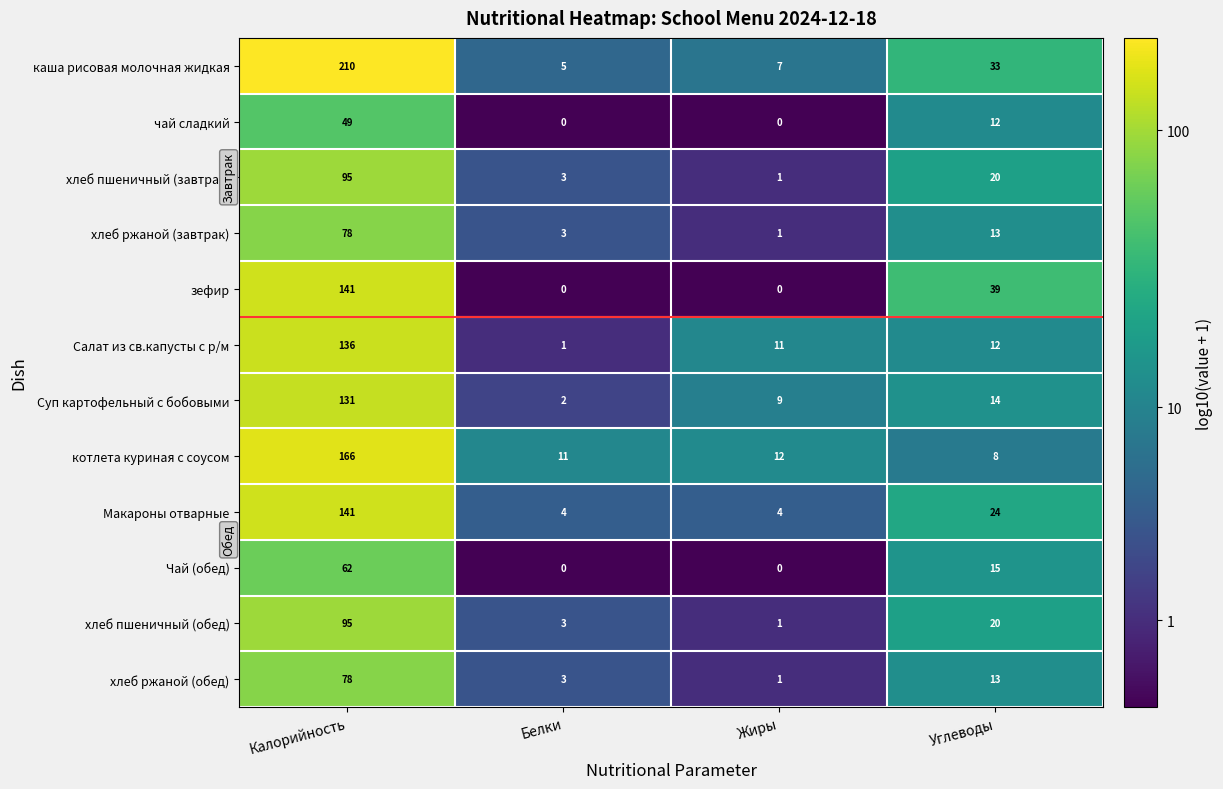

At which label does Макароны отварные first exceed 24?

Калорийность